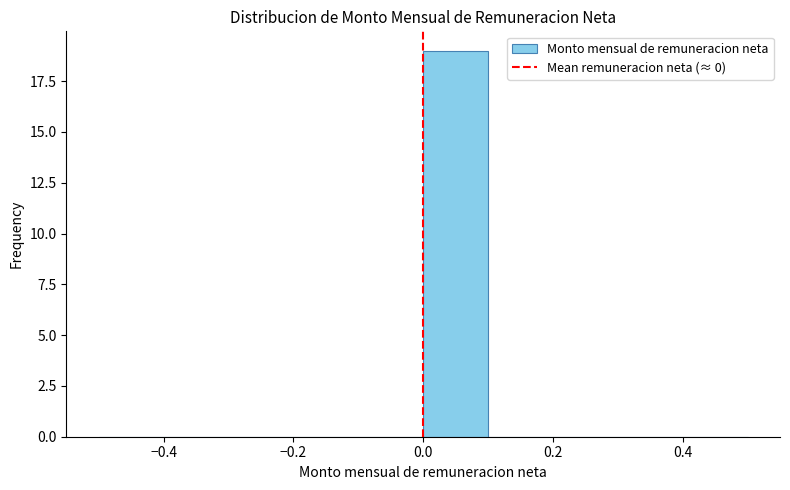

Reading left to right, list every bar in this chart as the range it spans on the x-axis followed by its height. The values are not printed on the chart, so give them approximately, as read against the axis.

-0.5 to -0.4: 0
-0.4 to -0.3: 0
-0.3 to -0.2: 0
-0.2 to -0.1: 0
-0.1 to 0.0: 0
0.0 to 0.1: 19
0.1 to 0.2: 0
0.2 to 0.3: 0
0.3 to 0.4: 0
0.4 to 0.5: 0